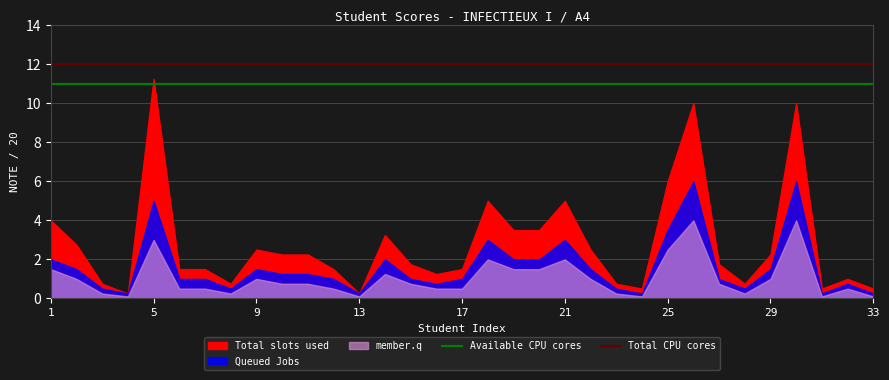

Where is Available CPU cores nearest to the value 11?

1